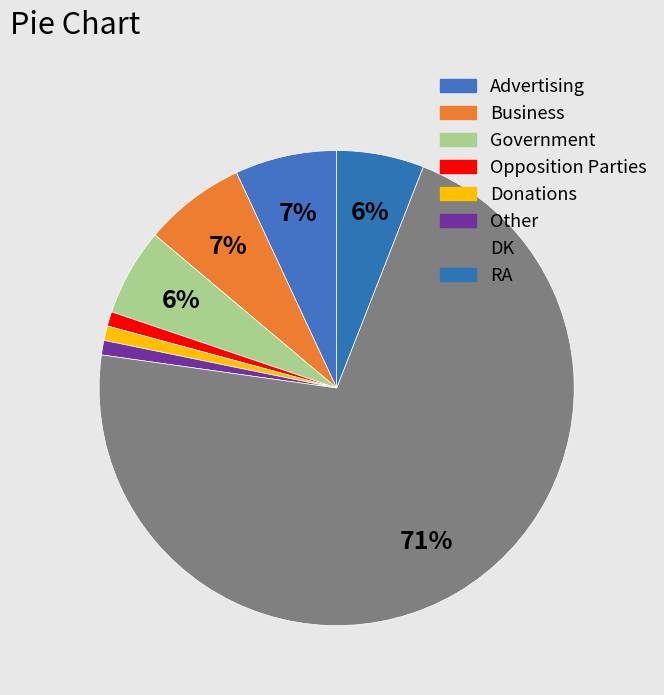

What is the majority slice?

DK